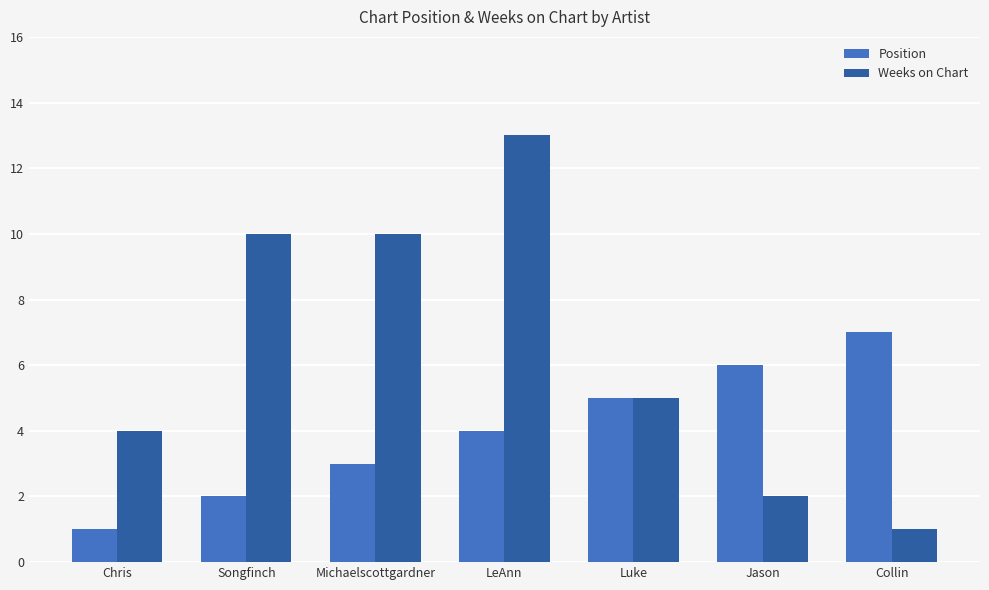

Is it true that Position equals 6 at Jason?

True